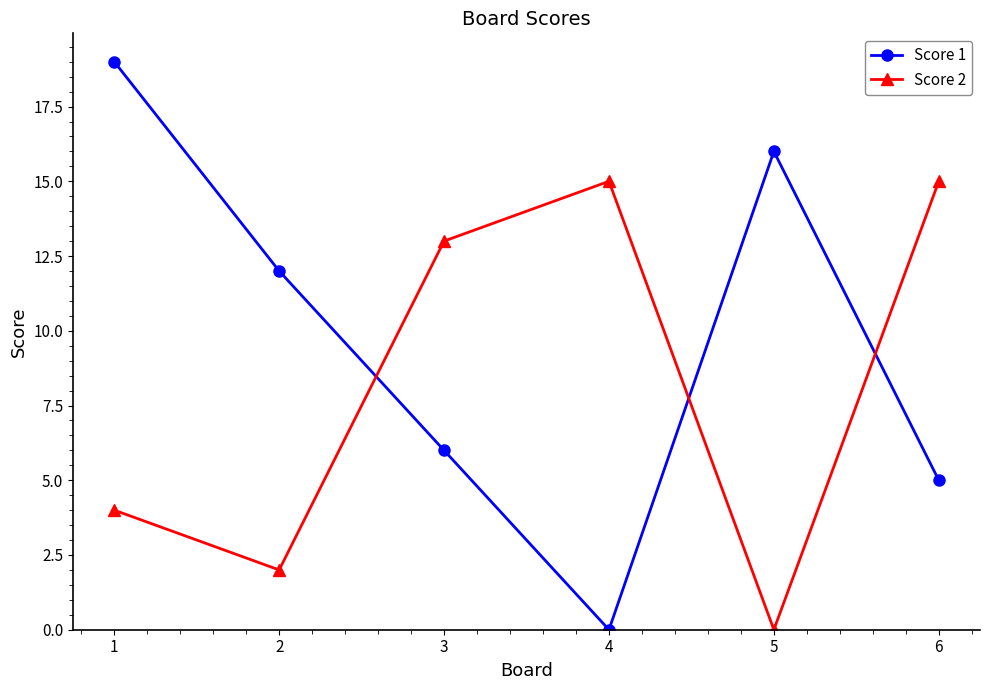

Reading left to right, transcribe all the data shown in this chart.

Score 1: 19	12	6	0	16	5
Score 2: 4	2	13	15	0	15